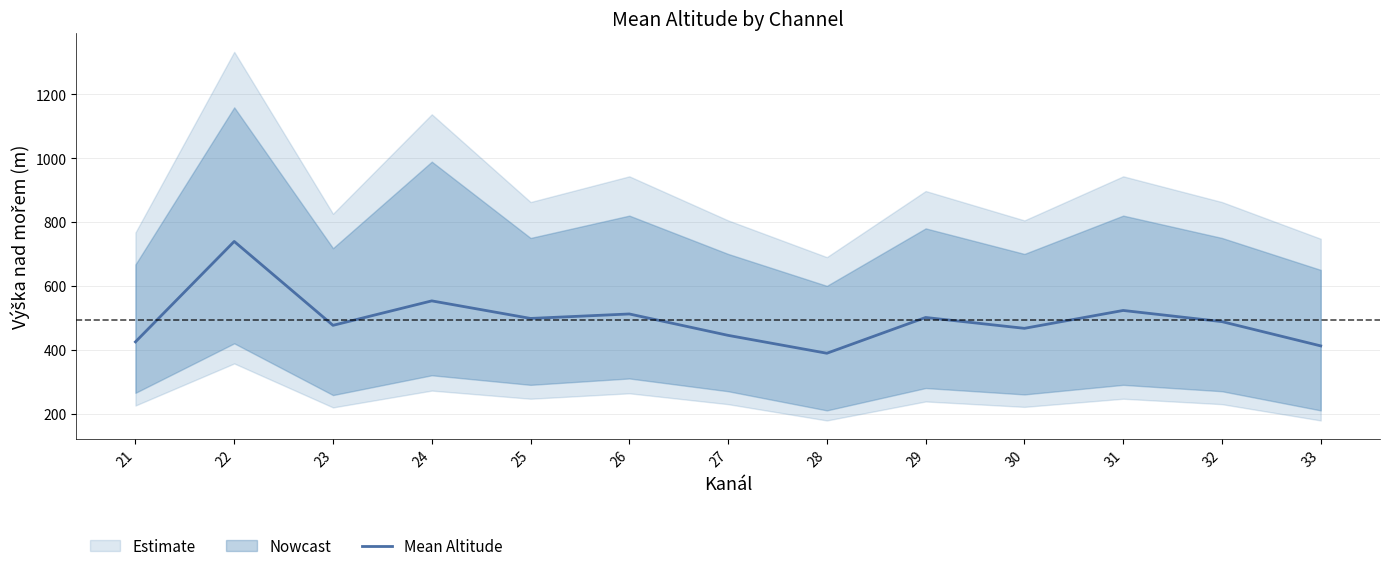

What is the ratio of the value at 26 to the value at 25?

1.0